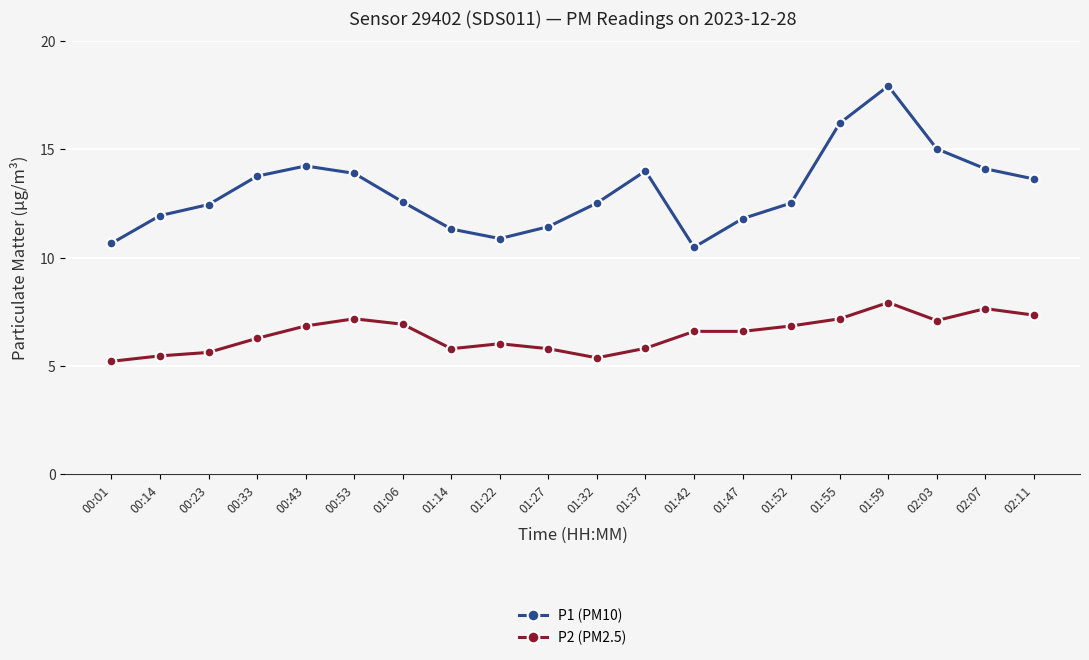

What is the value of the P2 (PM2.5) point at the 4th from the left?

6.3